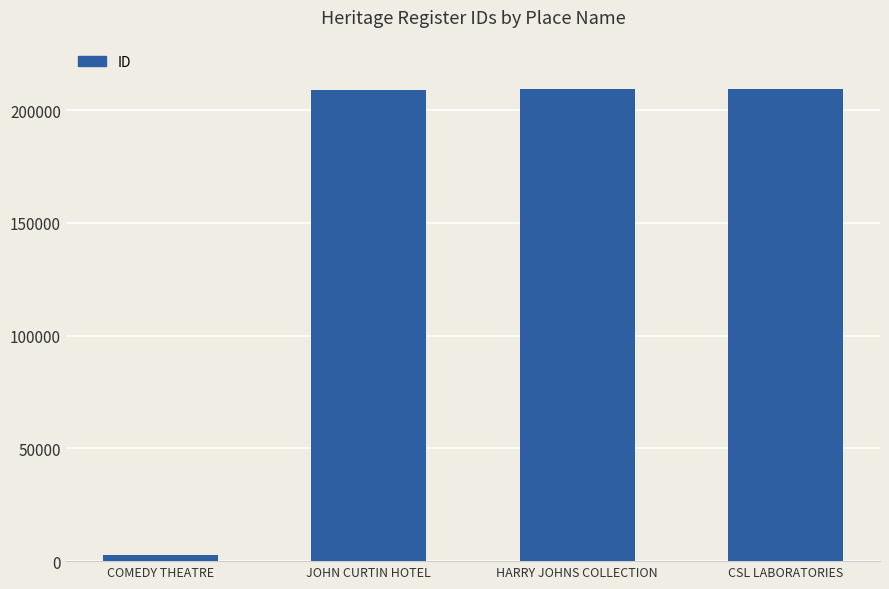

What is the label of the 3rd bar from the left?

HARRY JOHNS COLLECTION